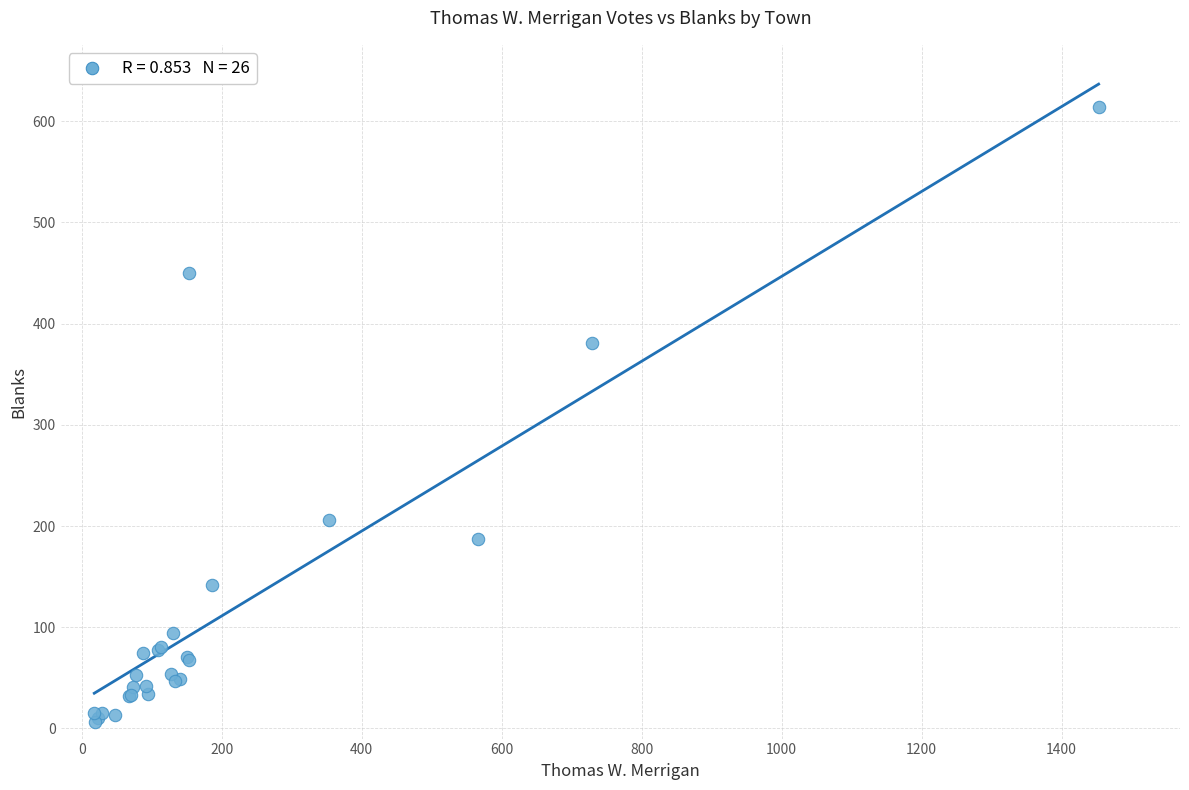

What Y value in the scatter plot is closest to 310?

381